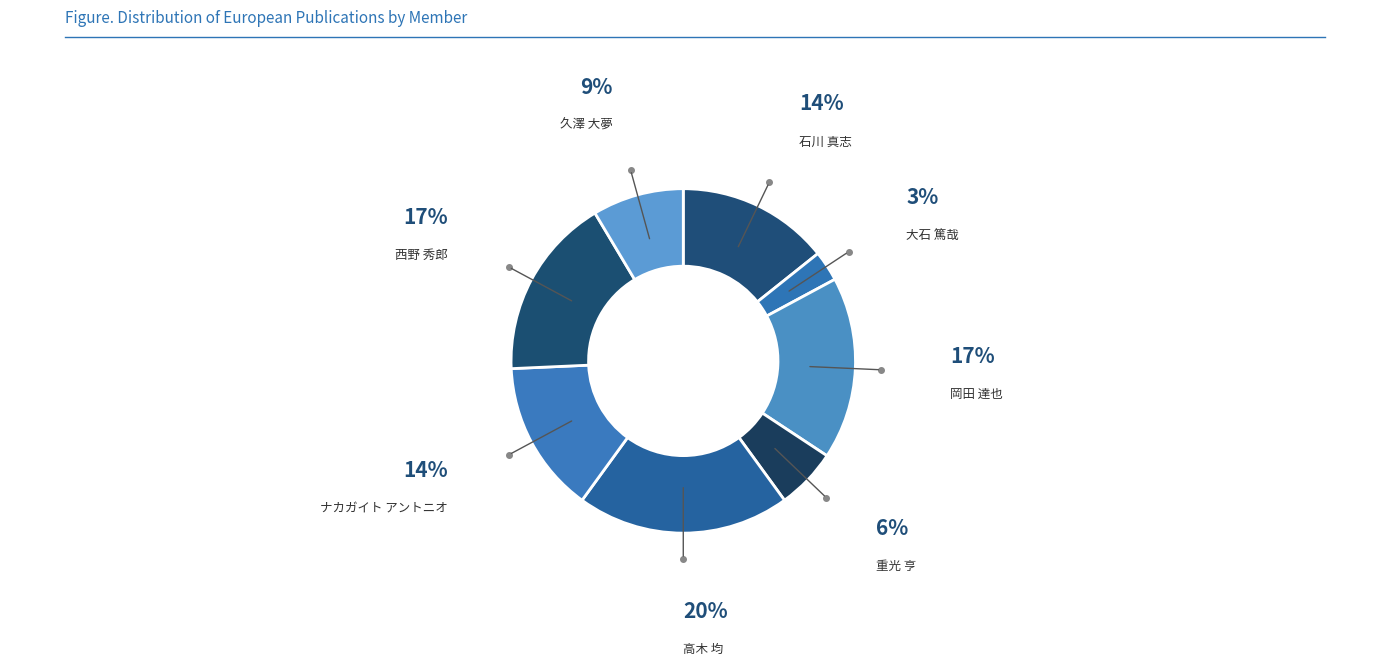

Between 大石 篤哉 and 久澤 大夢, which is larger?

久澤 大夢